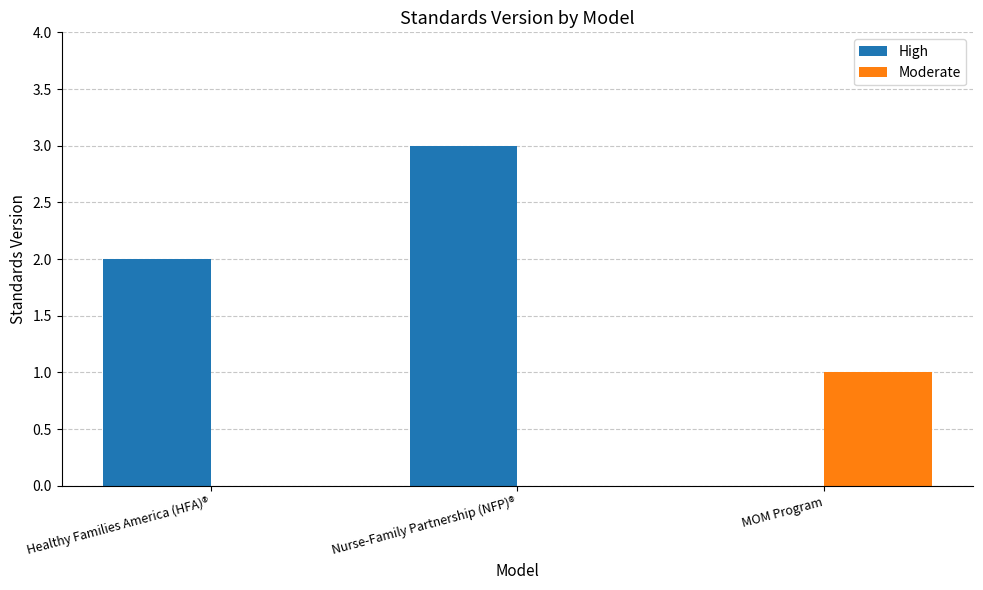

Which series has the largest total across all categories?

High